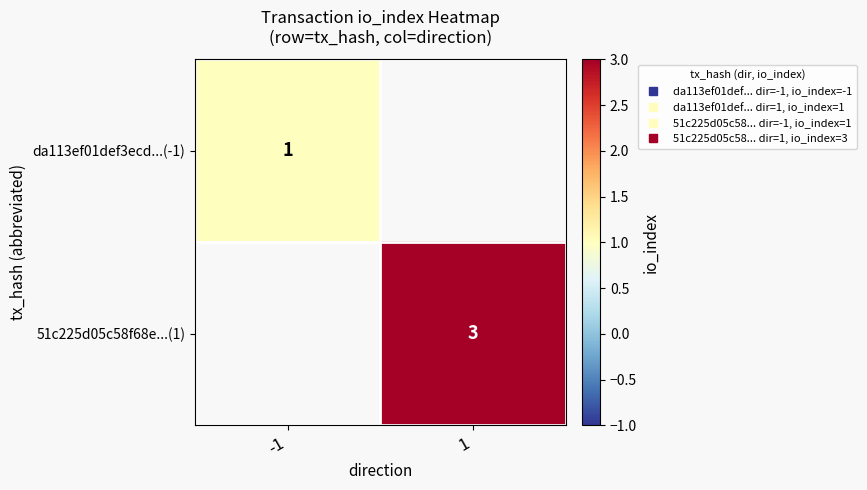

The da113ef01def3ecd...(-1) series shows 1.0 at -1. True or false?

True